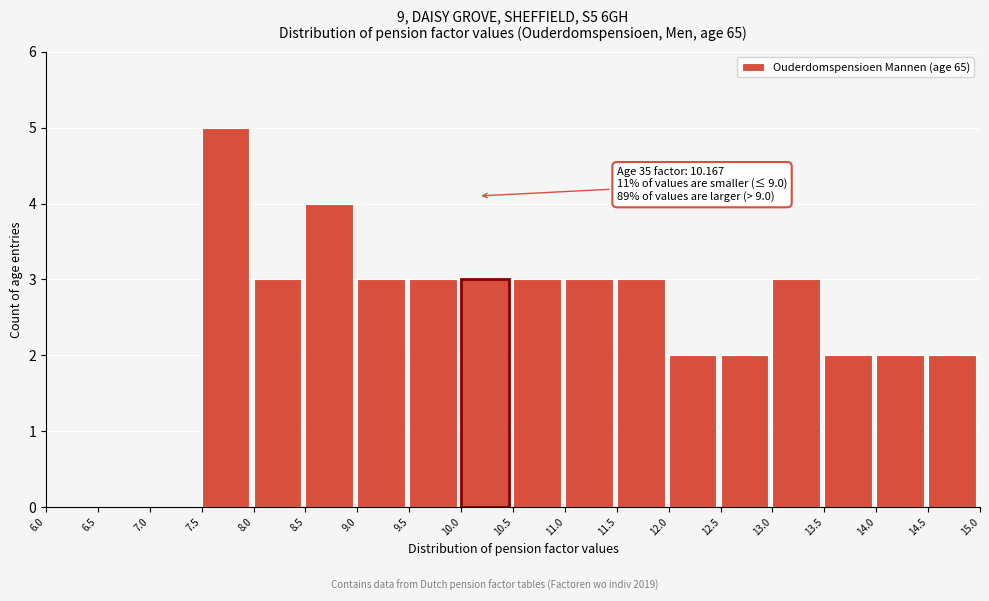

Which range on the x-axis has the tallest bar?

7.5 to 8.0